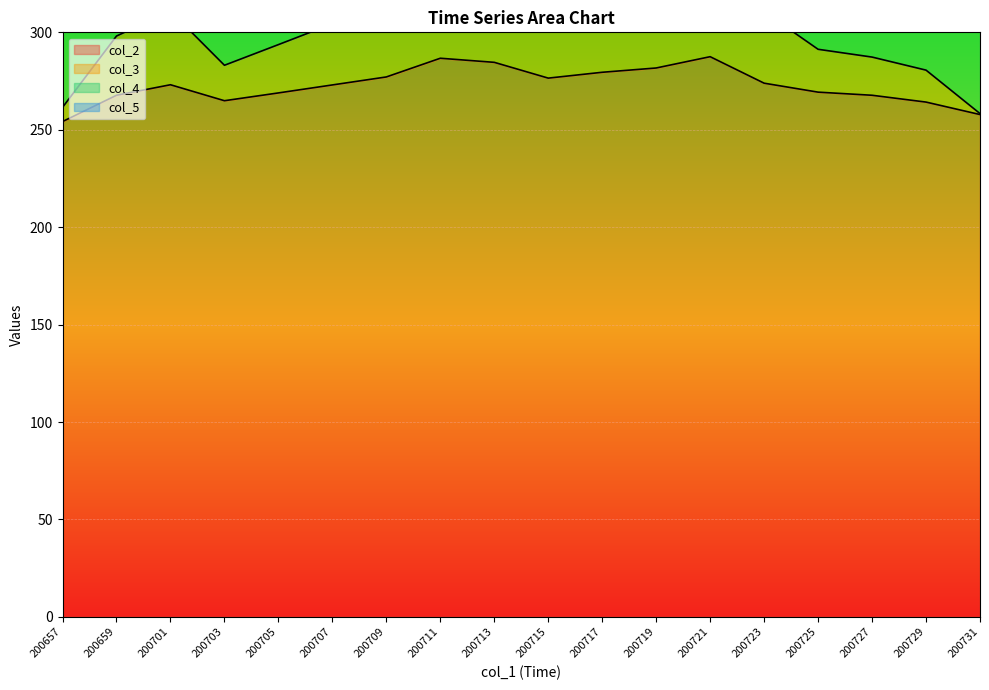

Rank the categories by col_3 value from lowest to highest.

200731, 200657, 200729, 200703, 200727, 200725, 200705, 200659, 200707, 200723, 200701, 200715, 200709, 200717, 200719, 200713, 200711, 200721